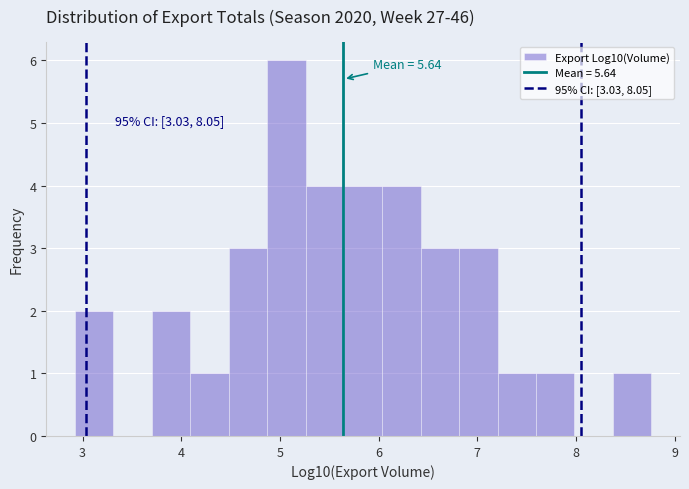

Read against the x-axis, roughly where is the centre of the tallest bar?

5.1